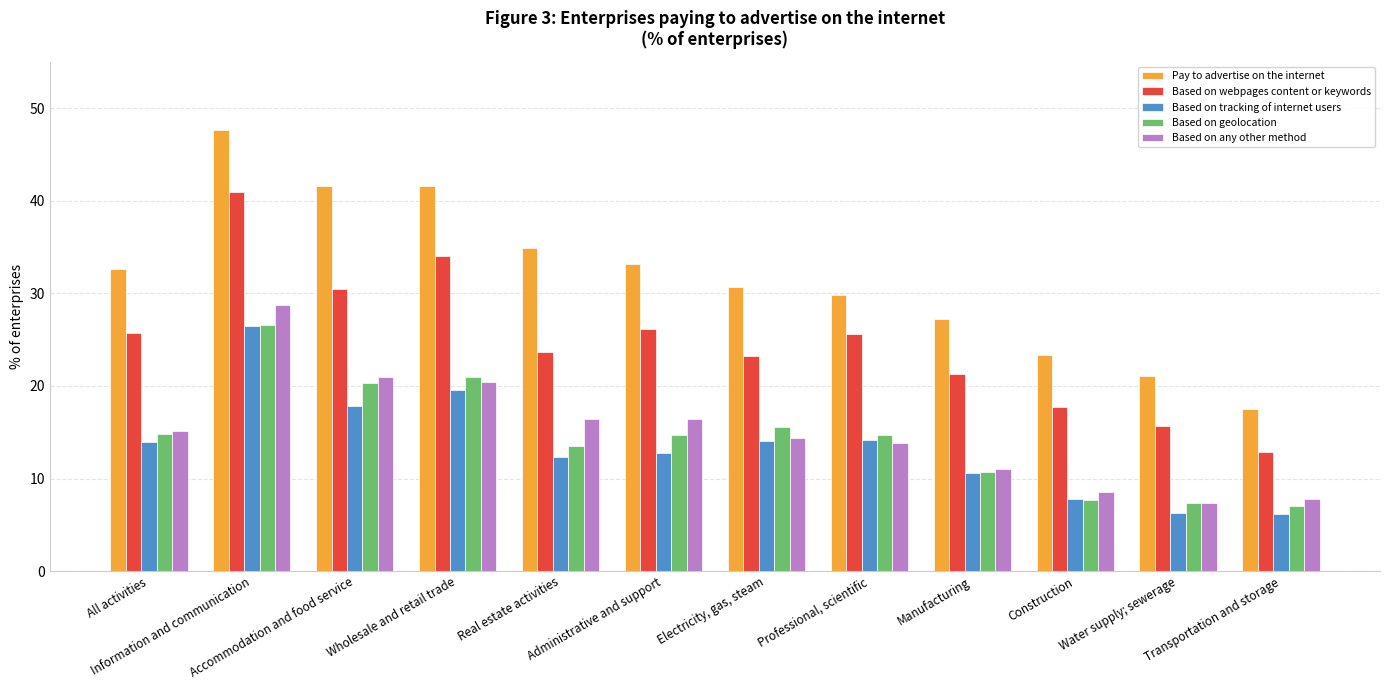

Is it true that Pay to advertise on the internet equals 9.5 at Manufacturing?

False